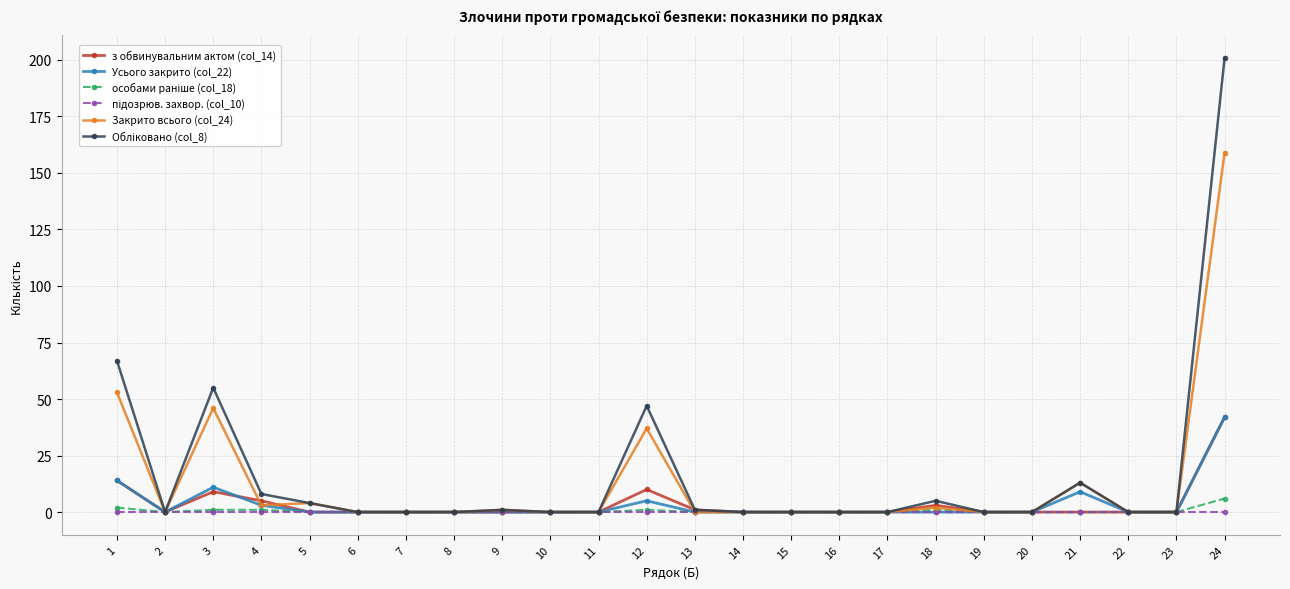

Is it true that з обвинувальним актом (col_14) equals 0 at 5?

True